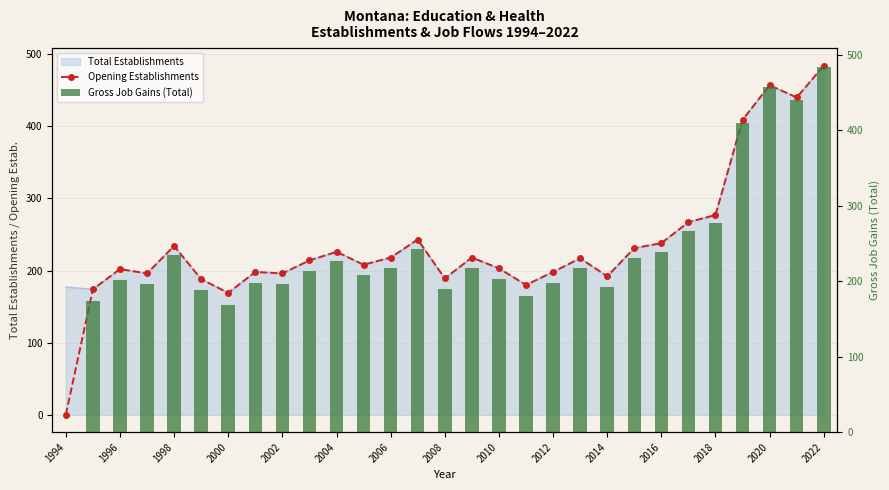

What is the greatest value displayed?

484